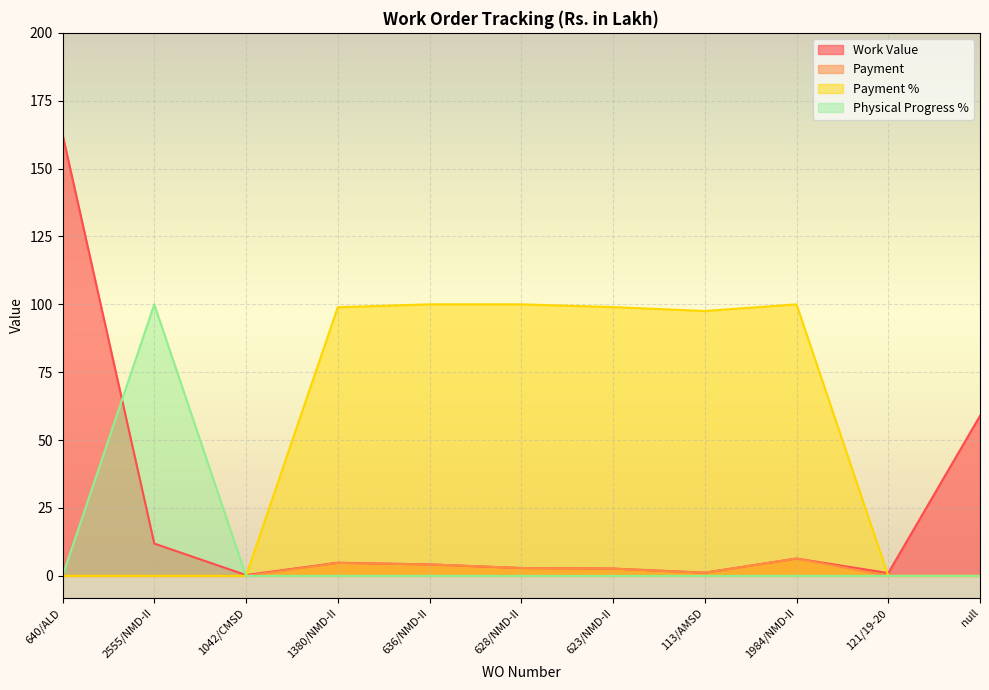

How many categories are shown in the chart?

11